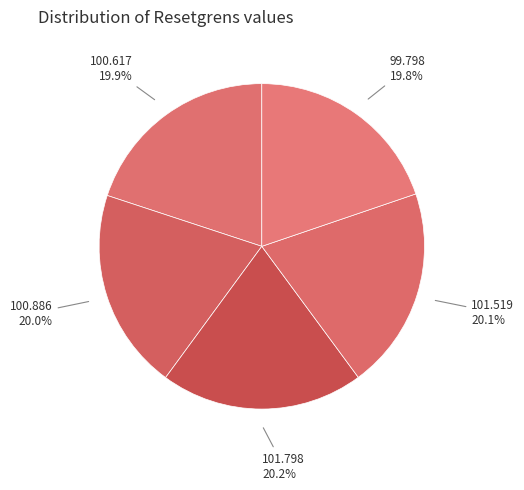

How many slices are in this pie chart?

5